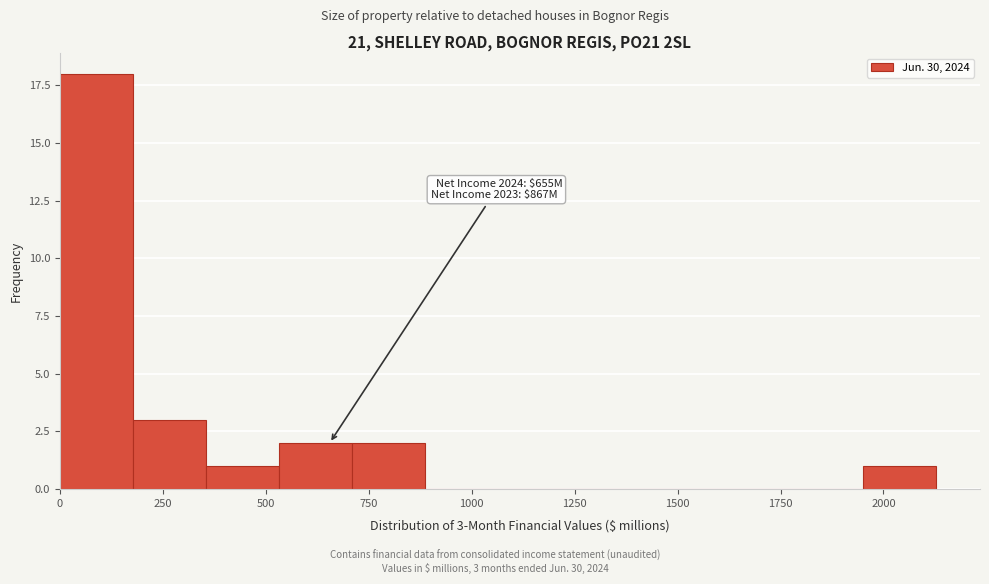

Read against the x-axis, roughly where is the centre of the tallest bar?

100